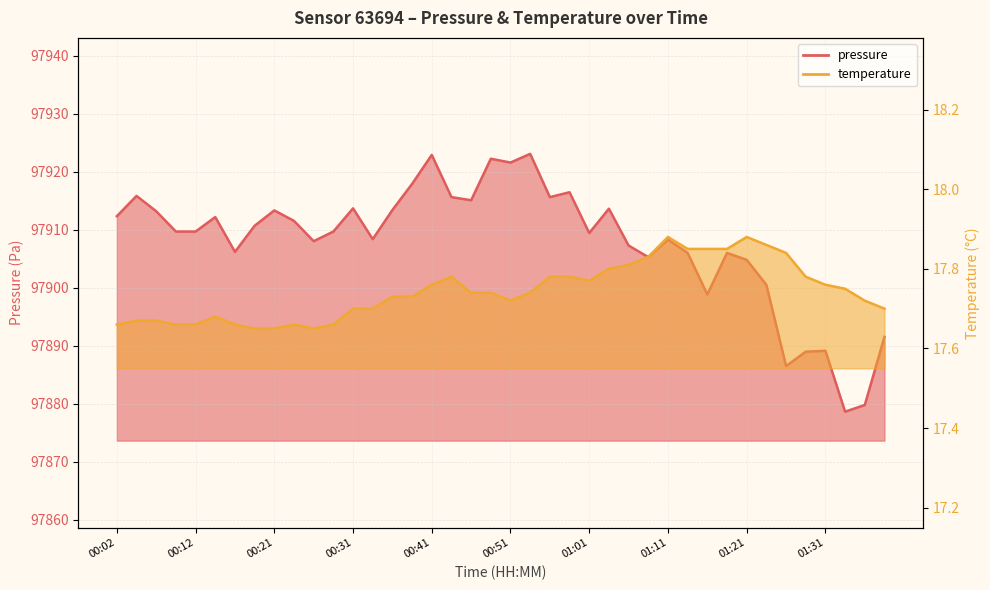

Count the temperature values in the range 17 to 18.

40